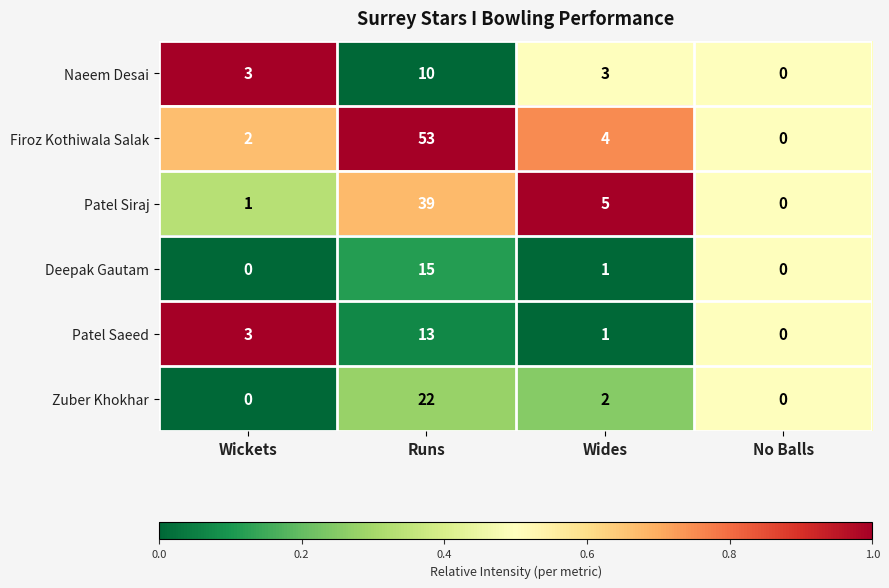

The value of Zuber Khokhar at Wides is 2. True or false?

True